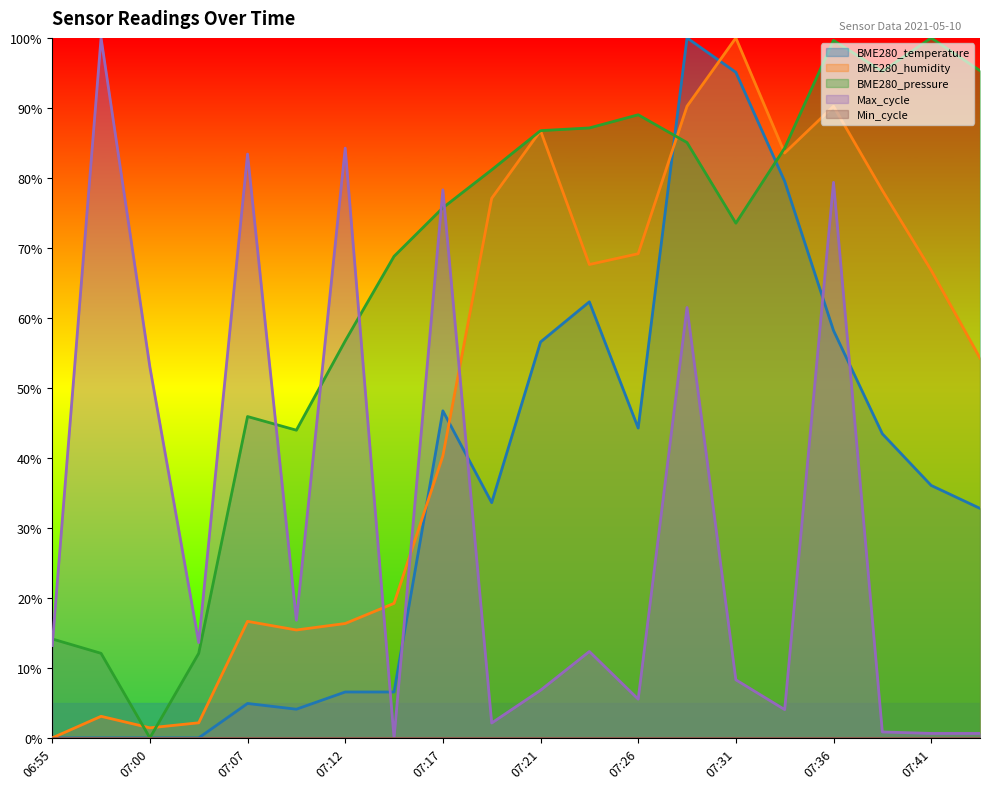

What is the label of the 19th point from the left?

07:41